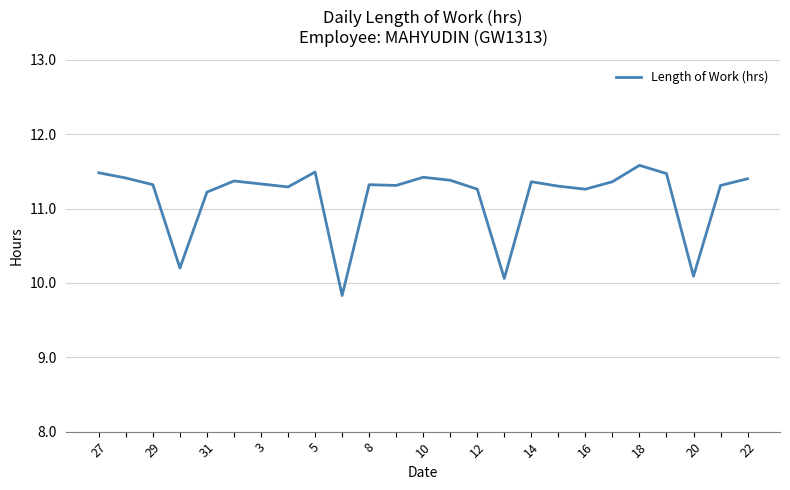

Reading left to right, extract all data points from this chart.

11.5	11.4	11.3	10.2	11.2	11.4	11.3	11.3	11.5	9.8	11.3	11.3	11.4	11.4	11.3	10.1	11.4	11.3	11.3	11.4	11.6	11.5	10.1	11.3	11.4